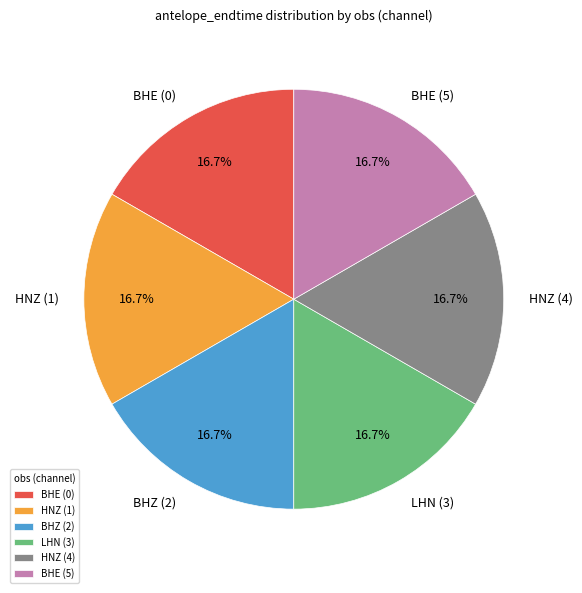

Is there a majority slice in this chart?

No